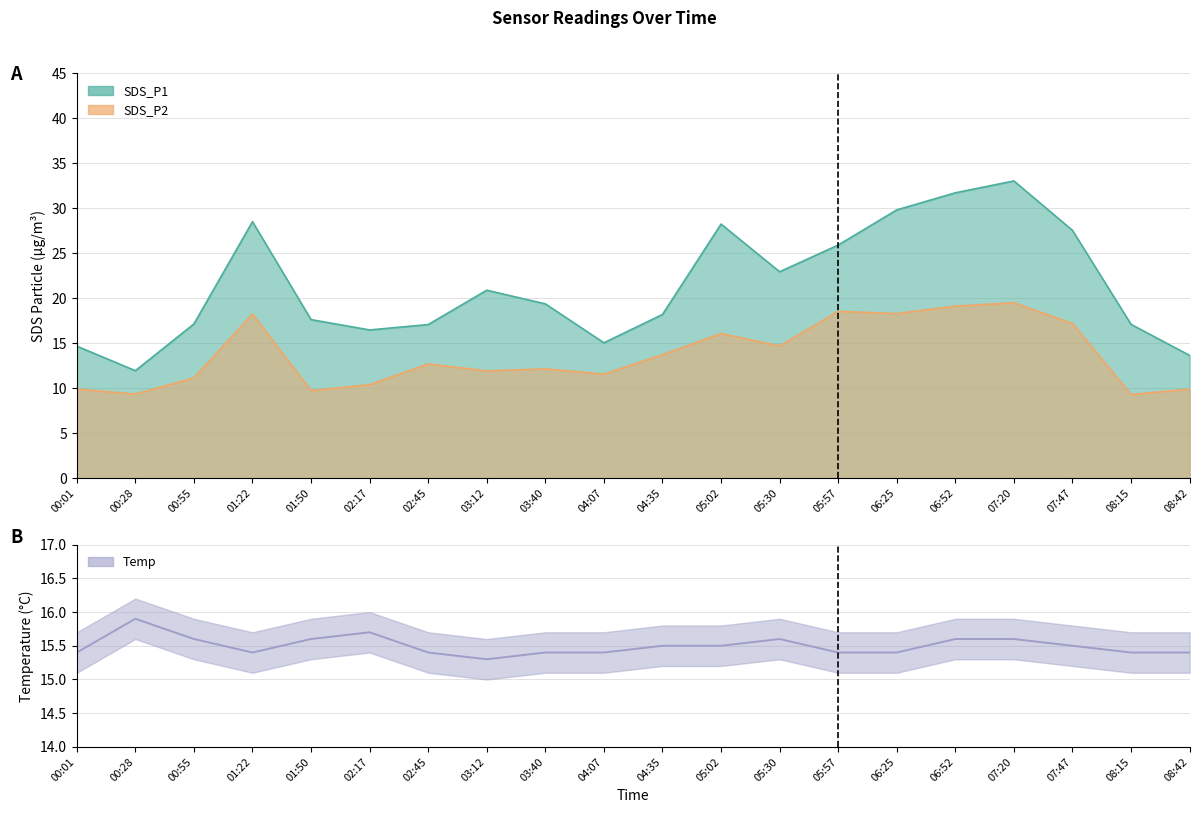

What is the difference between the maximum and second lowest values in the Temp series?

0.5